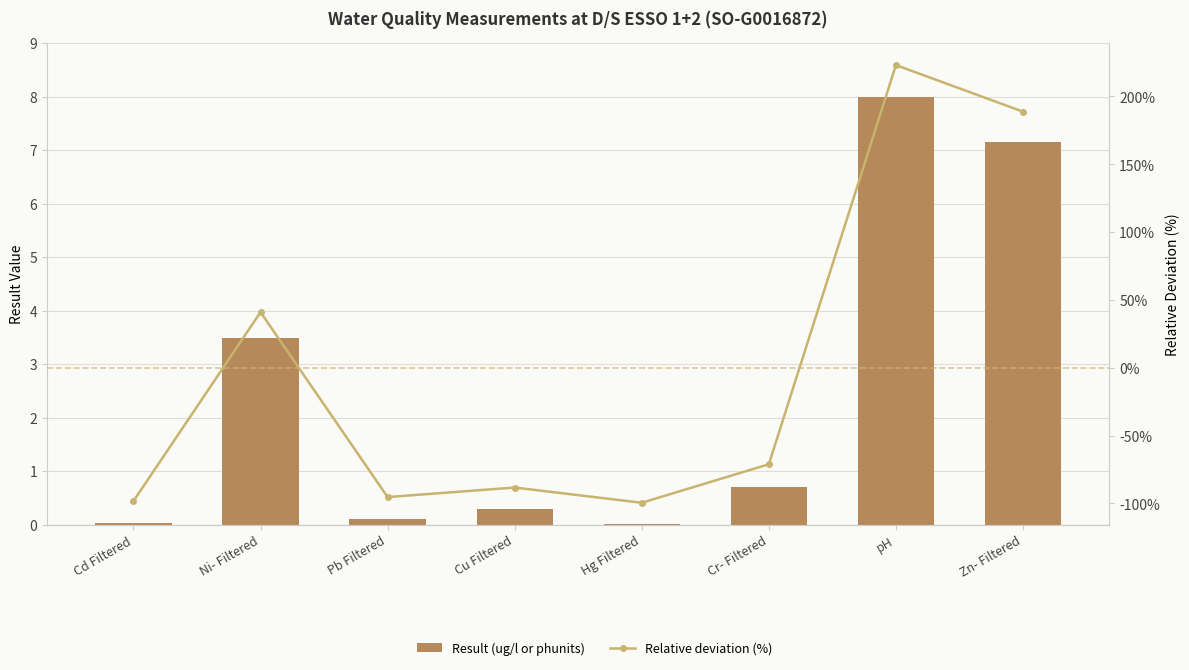

What is the label of the 1st bar from the left?

Cd Filtered